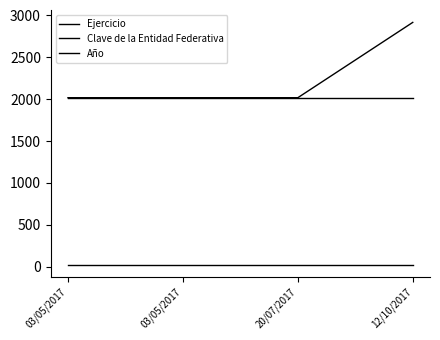

True or false: Ejercicio and Clave de la Entidad Federativa cross at least once.

False